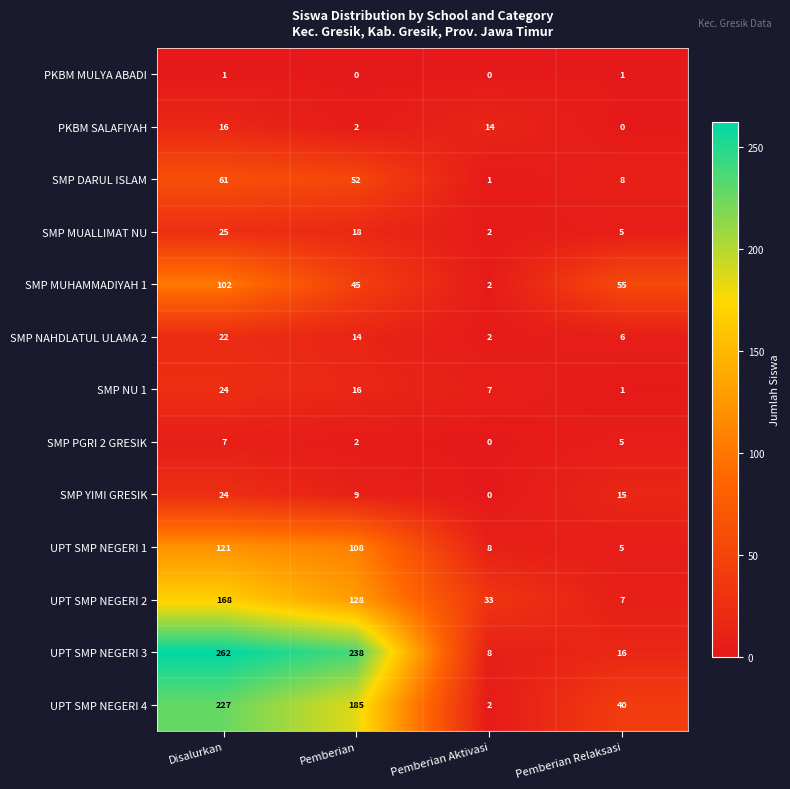

How many series are shown in this chart?

13